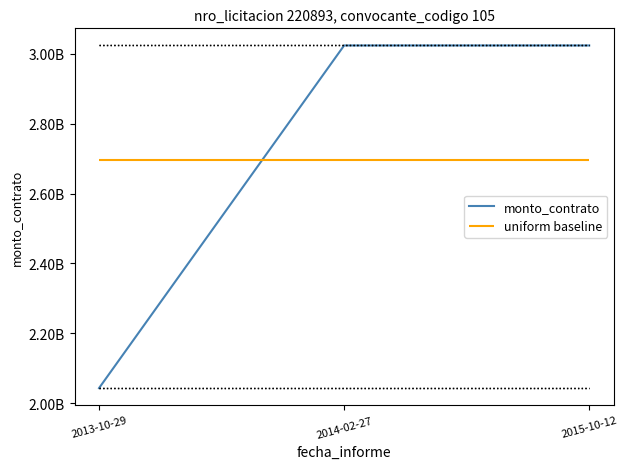

At which label is the value closest to 2533605423?

2013-10-29